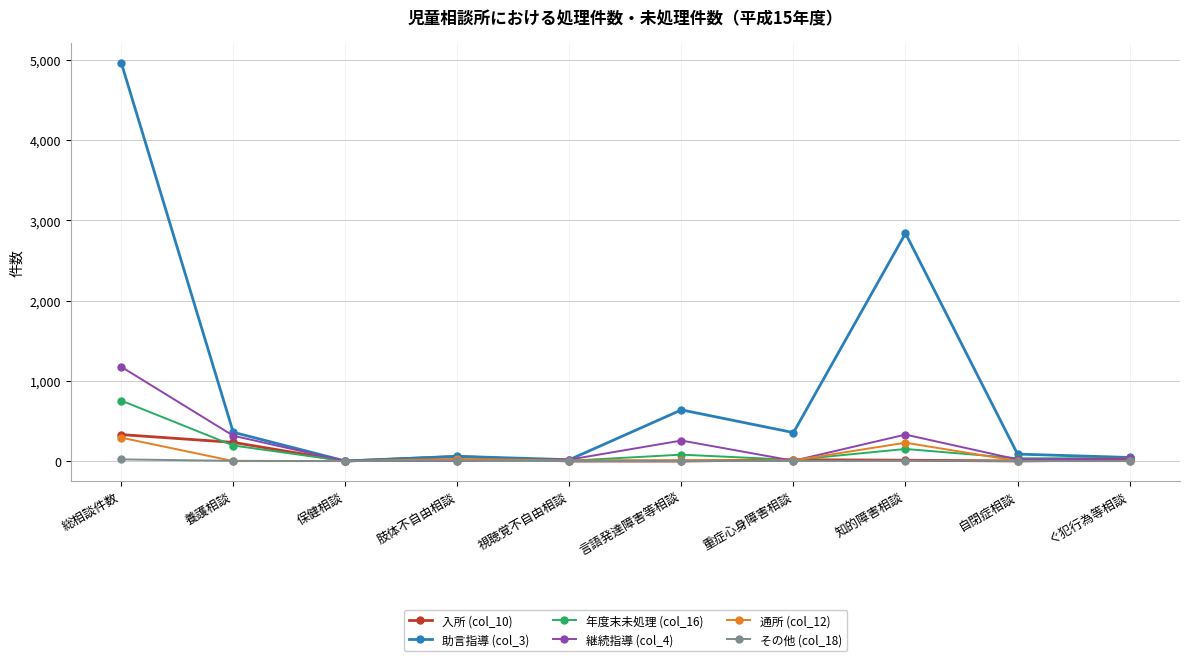

At how many categories does at least one series exceed 957?

2